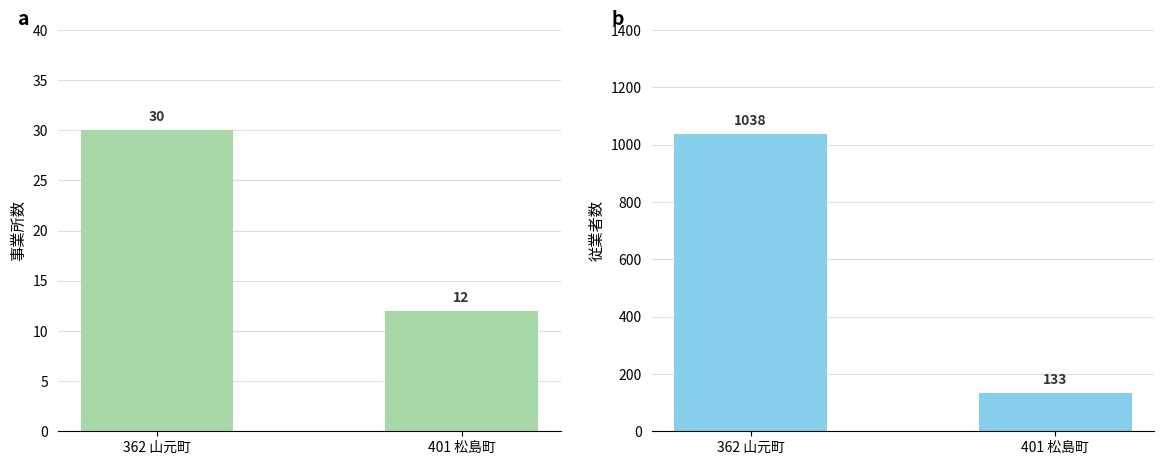

Reading right to left, list all the values displayed in this chart.

事業所数: 12	30
従業者数: 133	1038